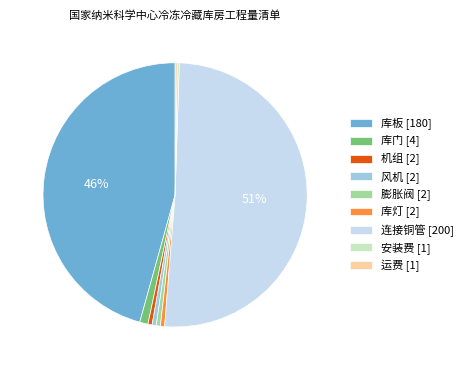

Which slice is the largest?

连接铜管